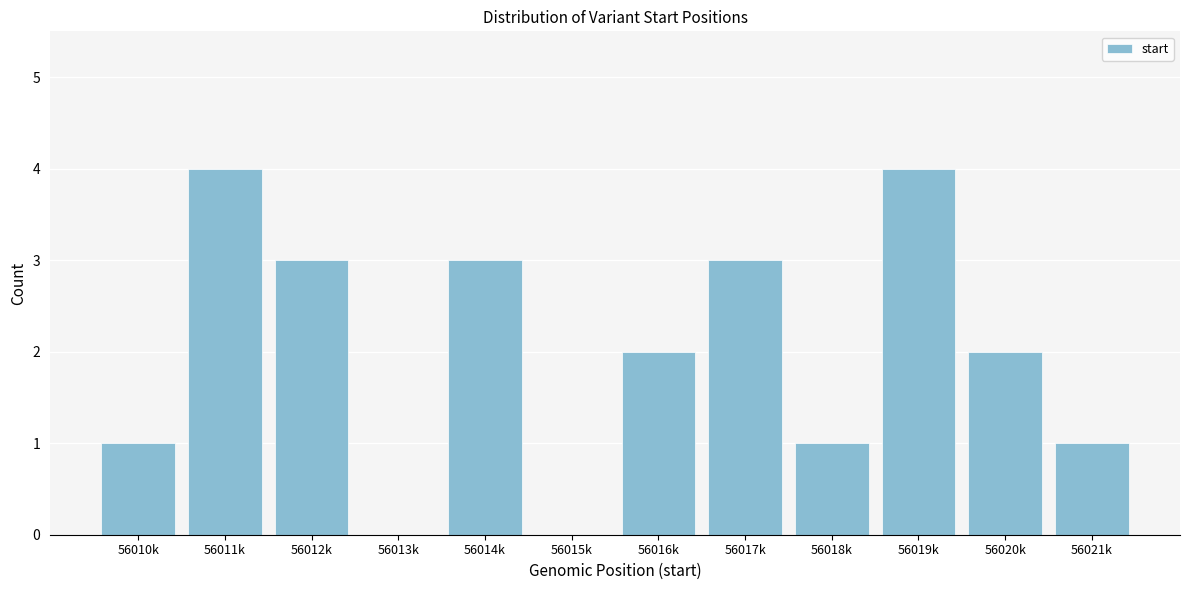

Reading left to right, transcribe all the data shown in this chart.

56010k=1	56011k=4	56012k=3	56013k=0	56014k=3	56015k=0	56016k=2	56017k=3	56018k=1	56019k=4	56020k=2	56021k=1